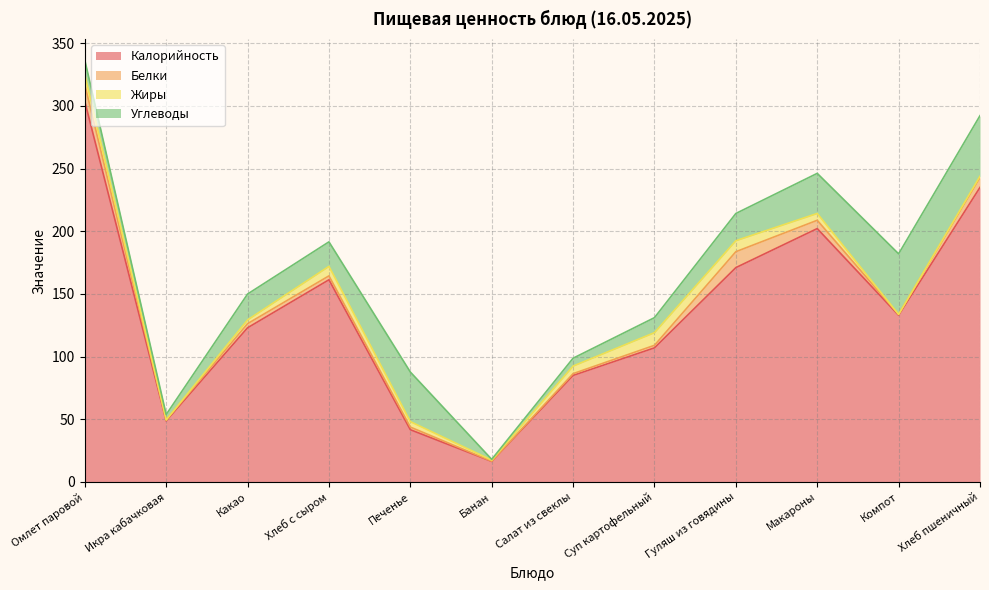

What is the sum of all Углеводы values?

265.0